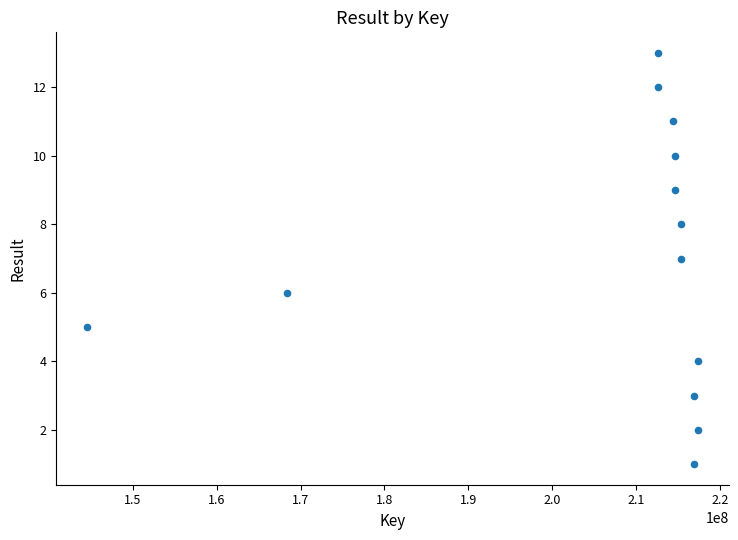

What is the range of X values (max minus min)?

72862183